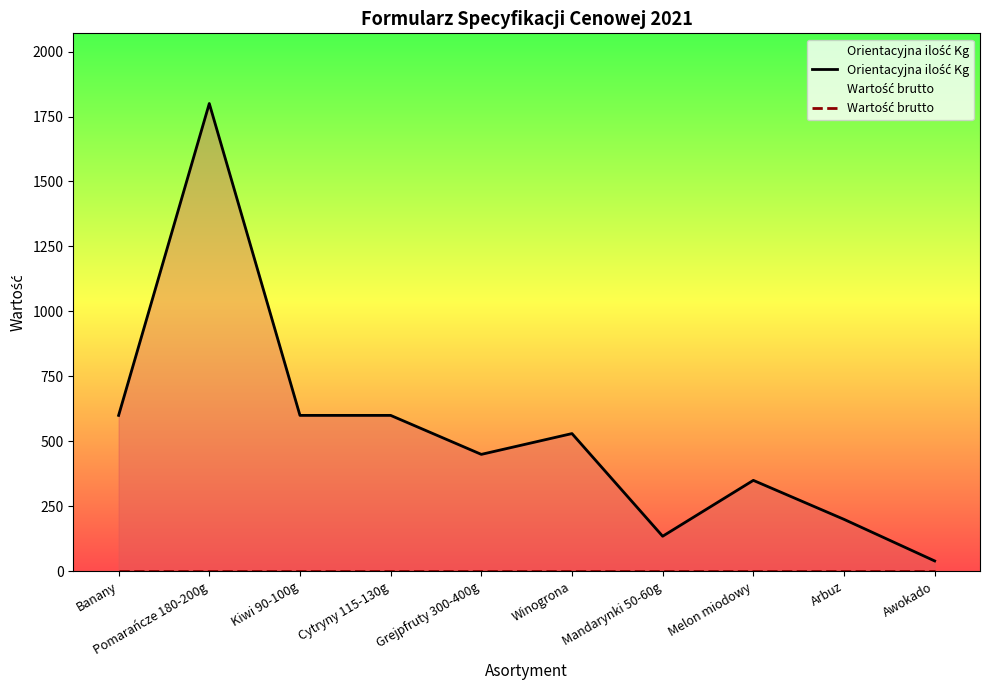

Is the value of Wartość brutto at Awokado greater than the value of Orientacyjna ilość Kg at Winogrona?

No